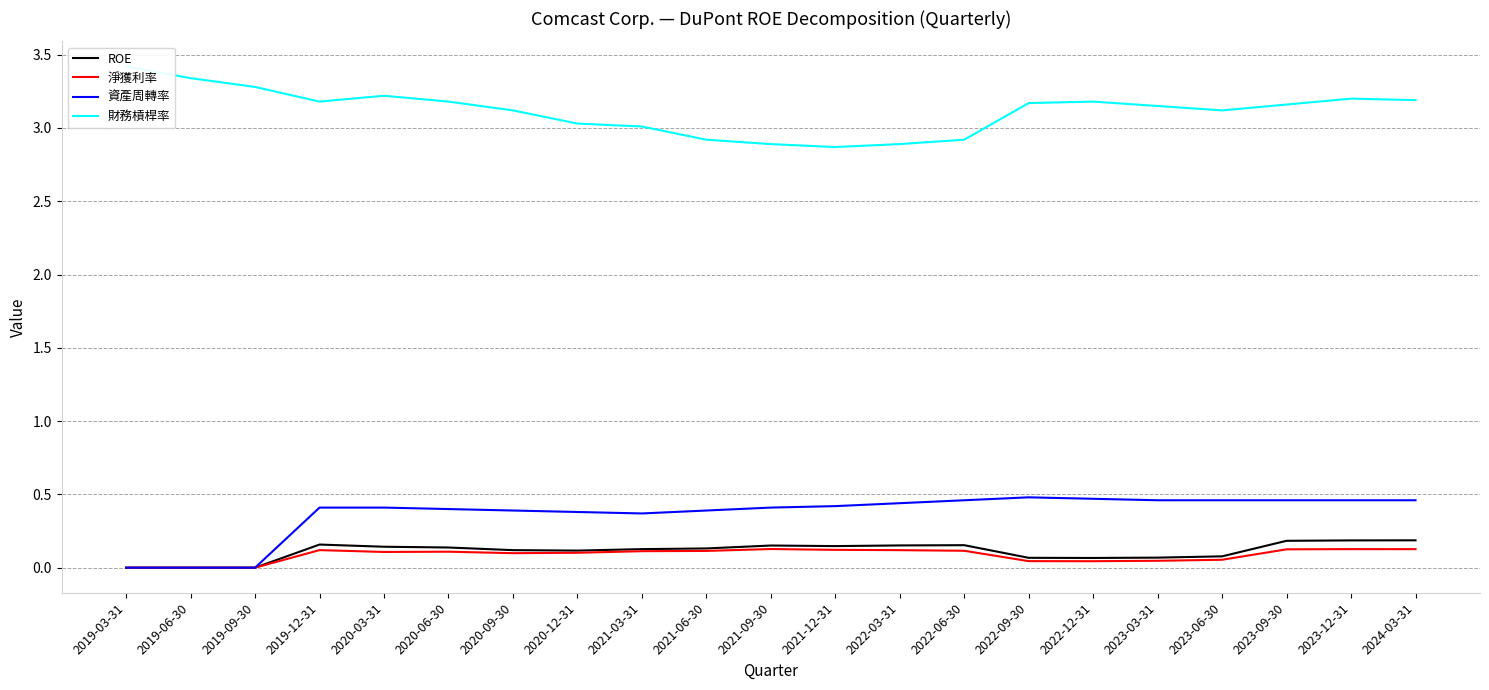

The 淨獲利率 series shows 0.2 at 2024-03-31. True or false?

False